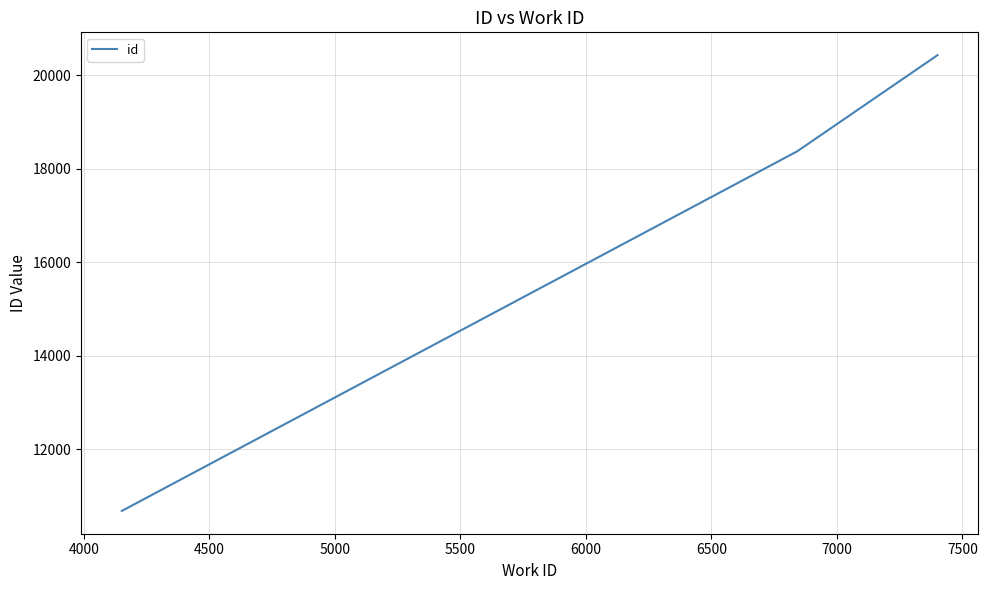

What is the difference between the maximum and minimum values?

9749